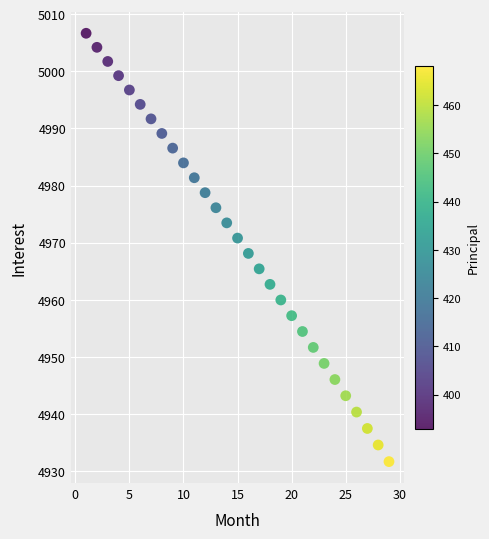

What is the range of Y values (max minus min)?

75.0